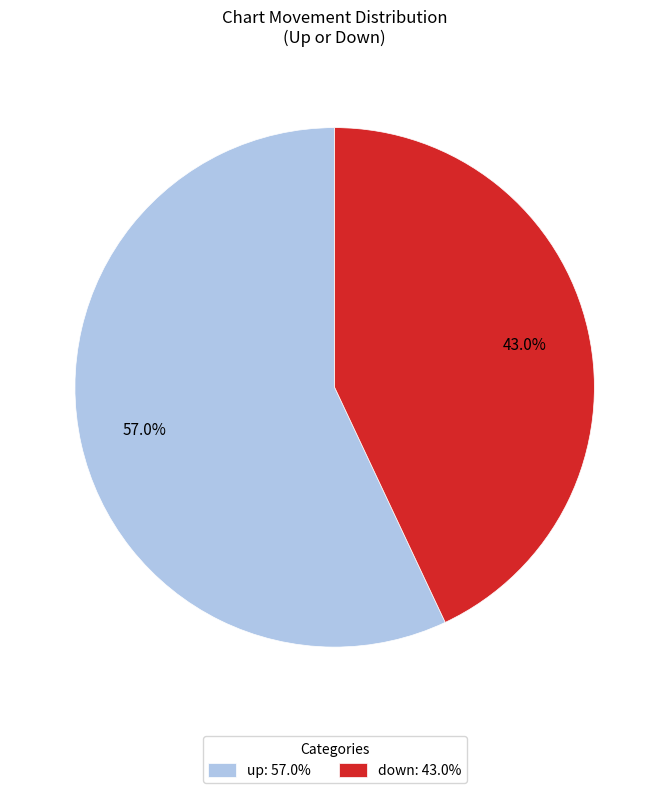

Count the number of slices in the pie.

2